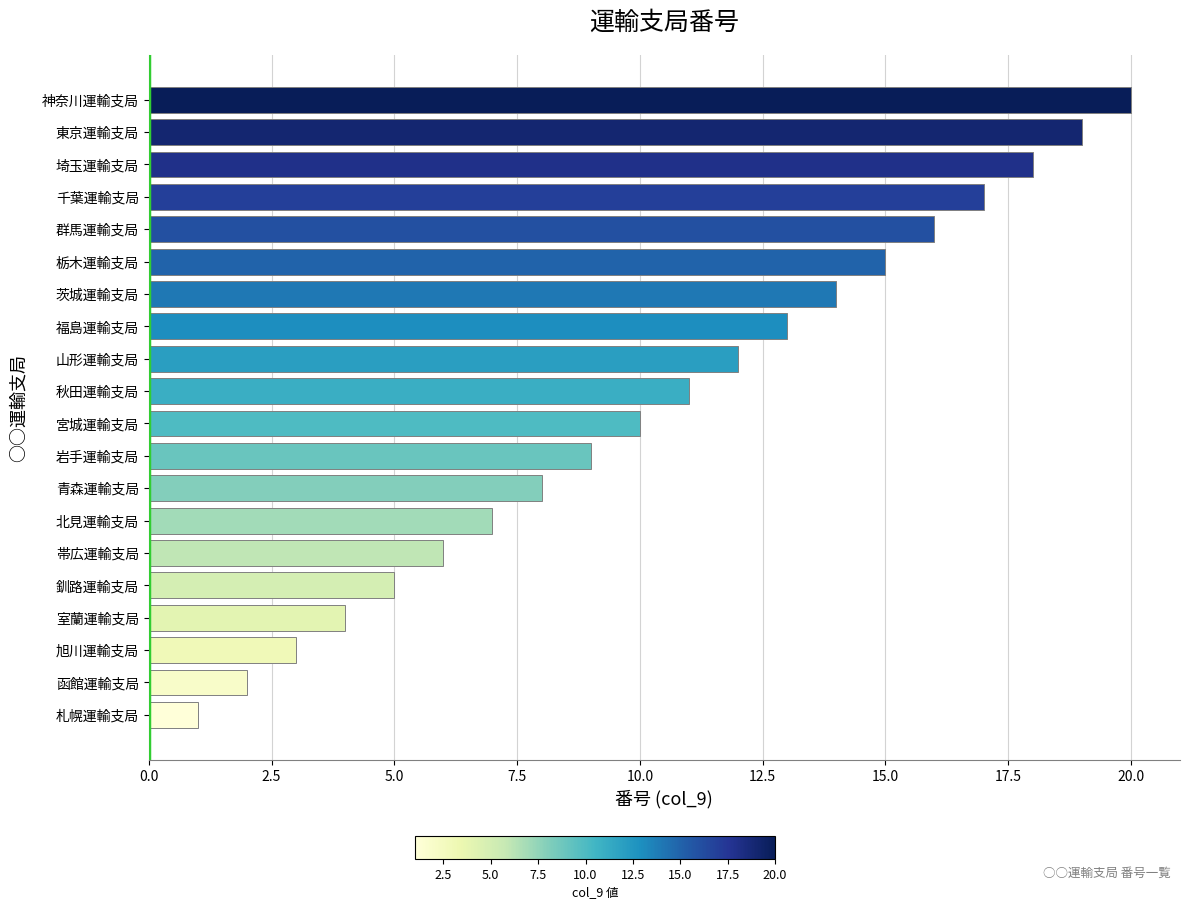

Count the number of categories in the chart.

20